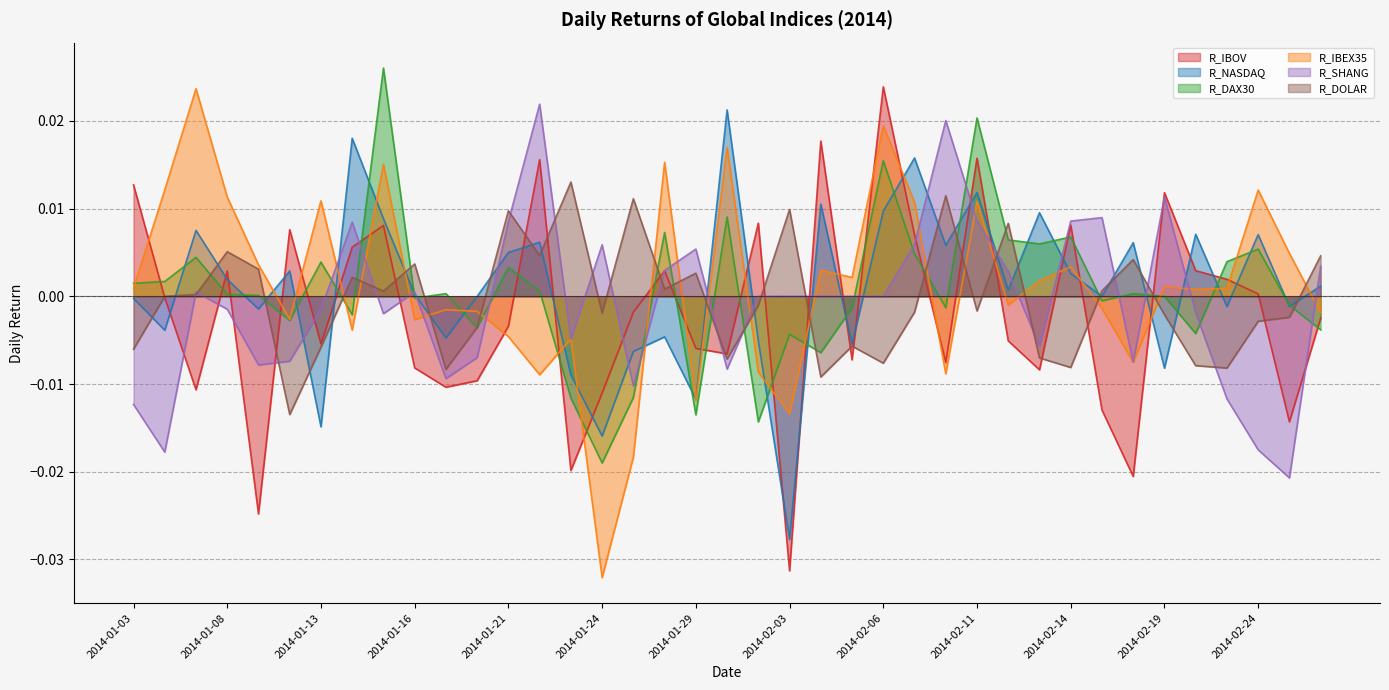

Which series has the largest range (max minus min)?

R_IBEX35